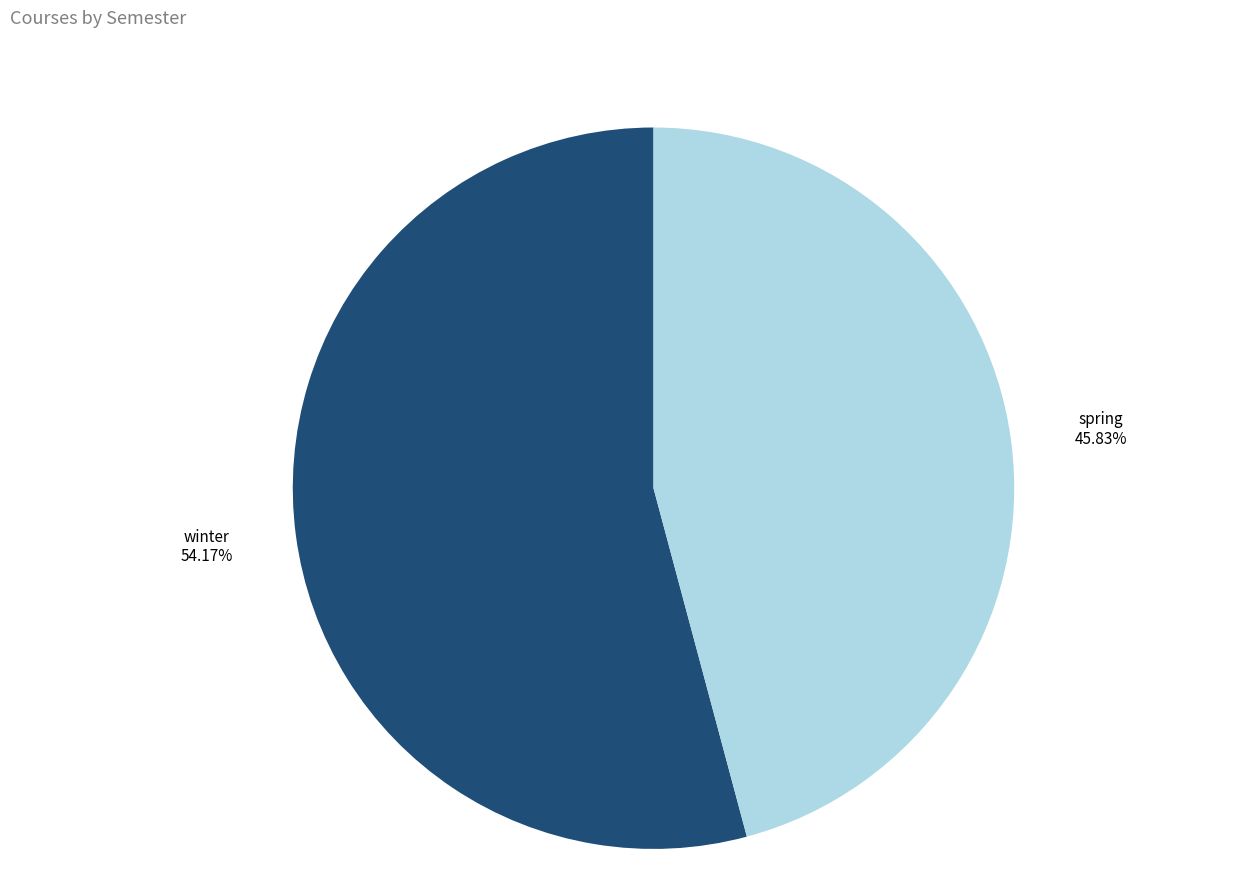

Rank the categories by value from lowest to highest.

spring, winter